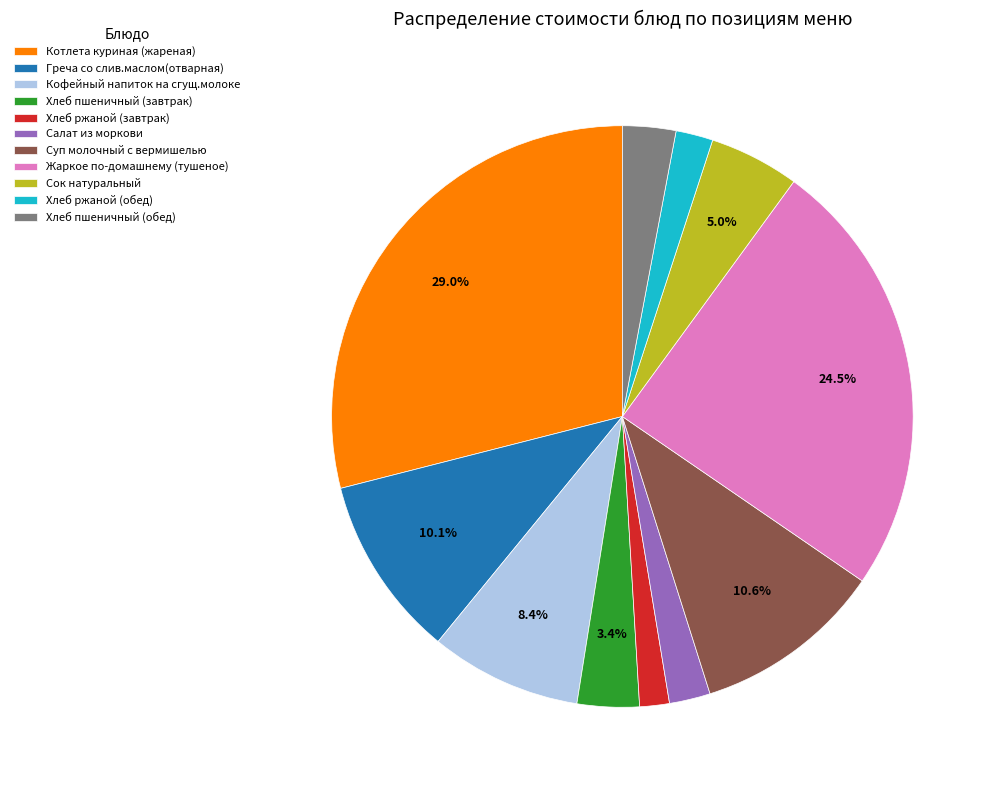

What percentage is the Хлеб пшеничный (обед) slice, to the nearest percent?

3%